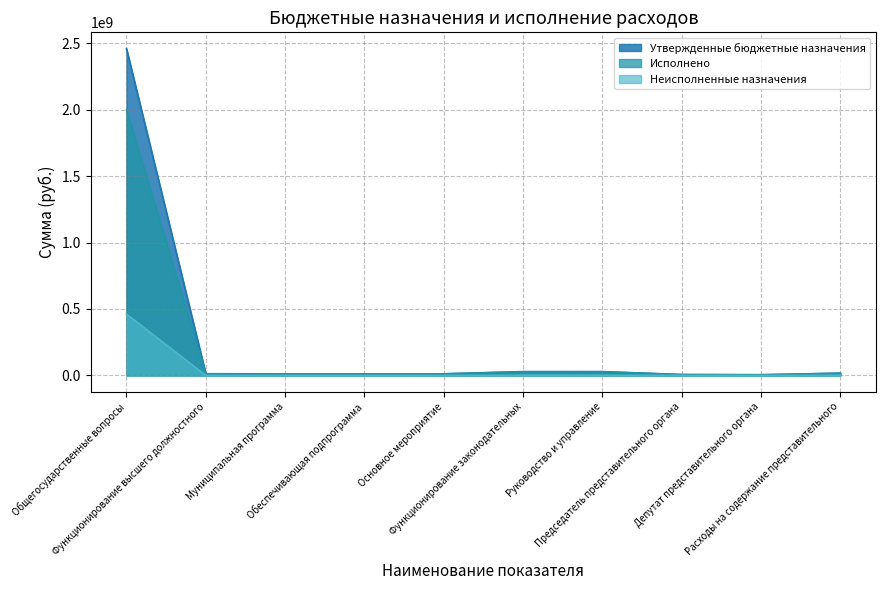

List the series in order of their overall mean, lowest first.

Неисполненные назначения, Исполнено, Утвержденные бюджетные назначения